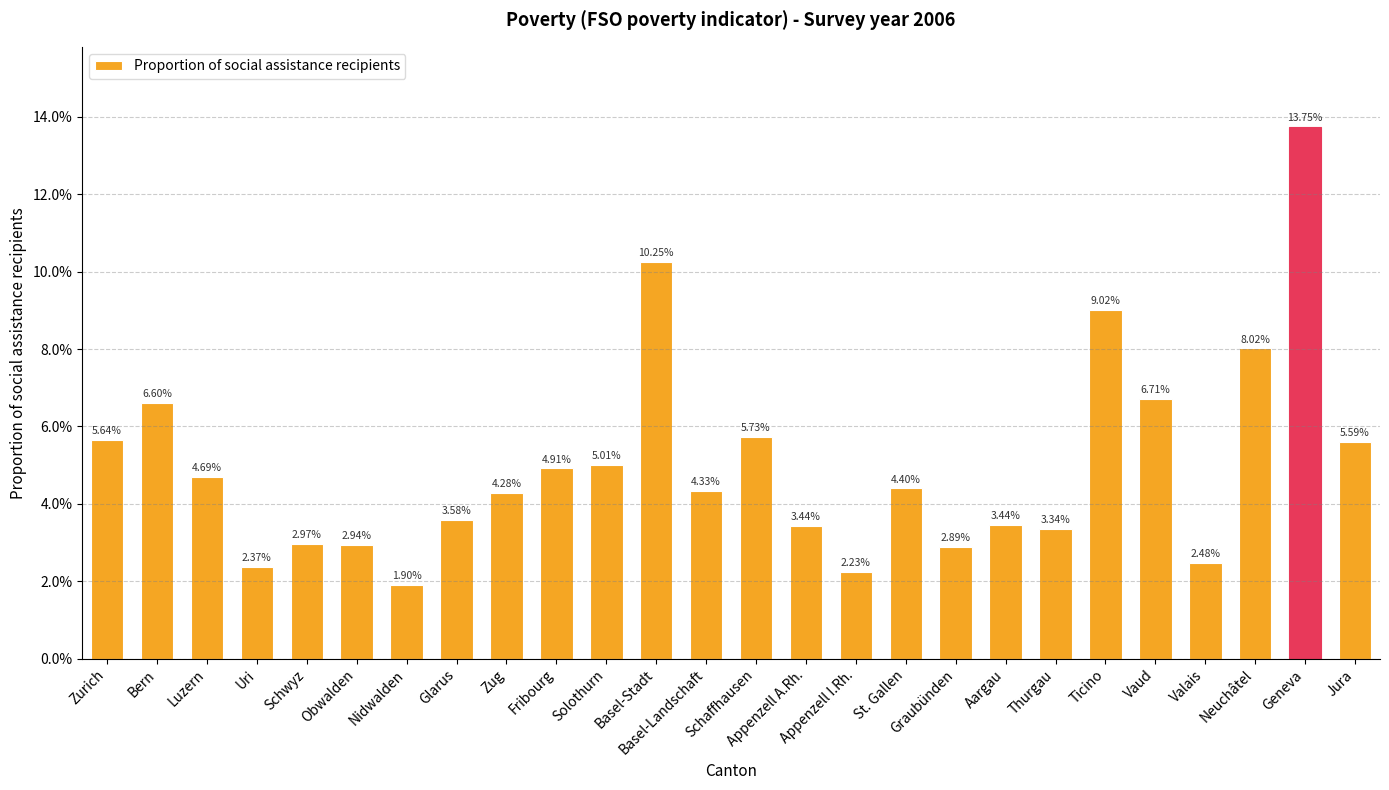

List the labels in order of value, smallest first.

Nidwalden, Appenzell I.Rh., Uri, Valais, Graubünden, Obwalden, Schwyz, Thurgau, Appenzell A.Rh., Aargau, Glarus, Zug, Basel-Landschaft, St. Gallen, Luzern, Fribourg, Solothurn, Jura, Zurich, Schaffhausen, Bern, Vaud, Neuchâtel, Ticino, Basel-Stadt, Geneva